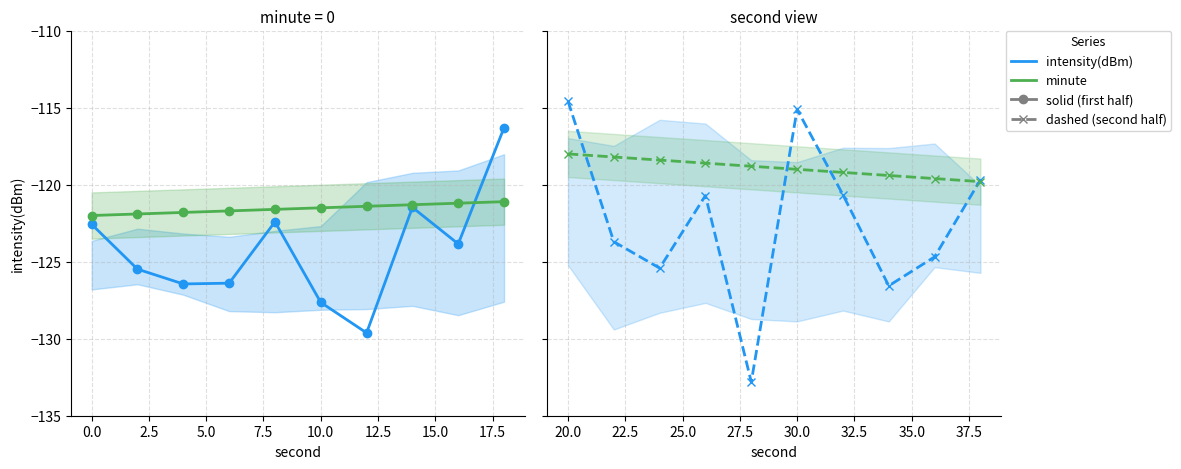

How many lines are shown in the chart?

2